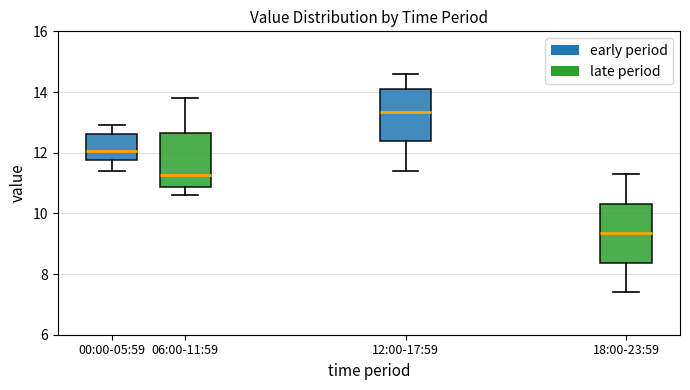

Reading left to right, read every box against the y-axis: the position of its median line, the range the box covers, and the ends of its whiskers. The values are not printed on the chart, so give them approximately, as read against the axis.

00:00-05:59: median 12.0, box 11.8 to 12.6, whiskers 11.4 to 13.0
06:00-11:59: median 11.2, box 10.8 to 12.6, whiskers 10.6 to 13.8
12:00-17:59: median 13.4, box 12.4 to 14.2, whiskers 11.4 to 14.6
18:00-23:59: median 9.4, box 8.4 to 10.4, whiskers 7.4 to 11.4